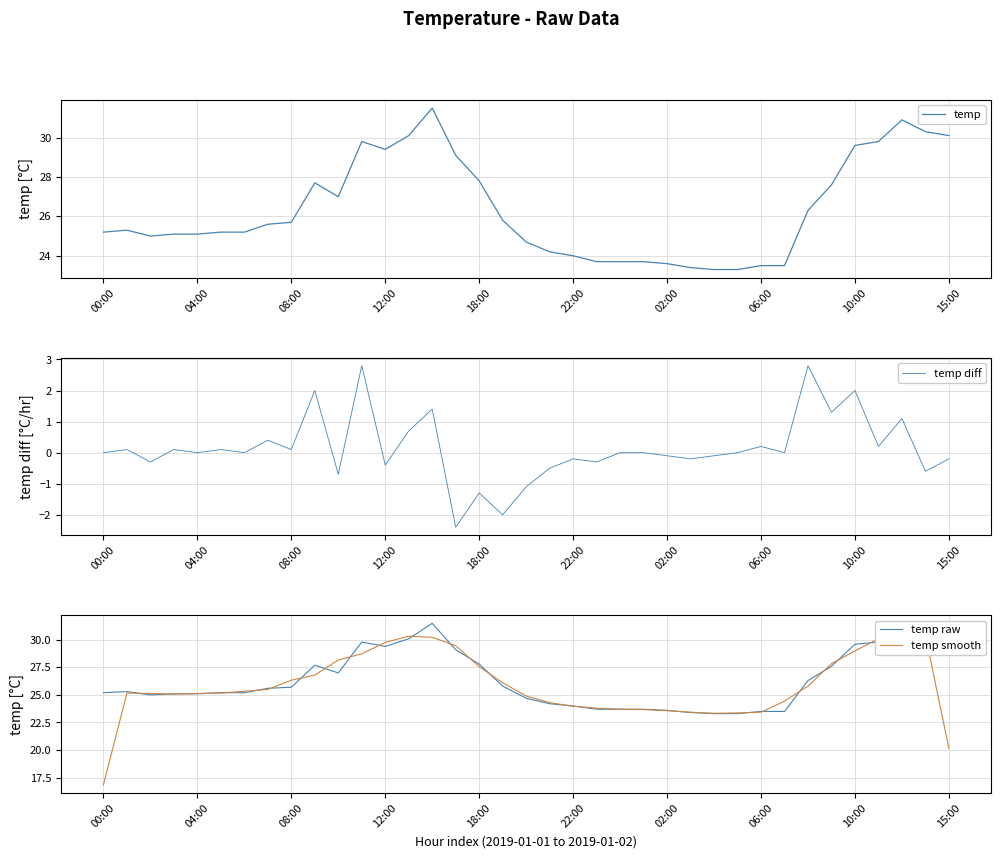

What are all the series names shown in the legend?

temp, temp diff, temp raw, temp smooth